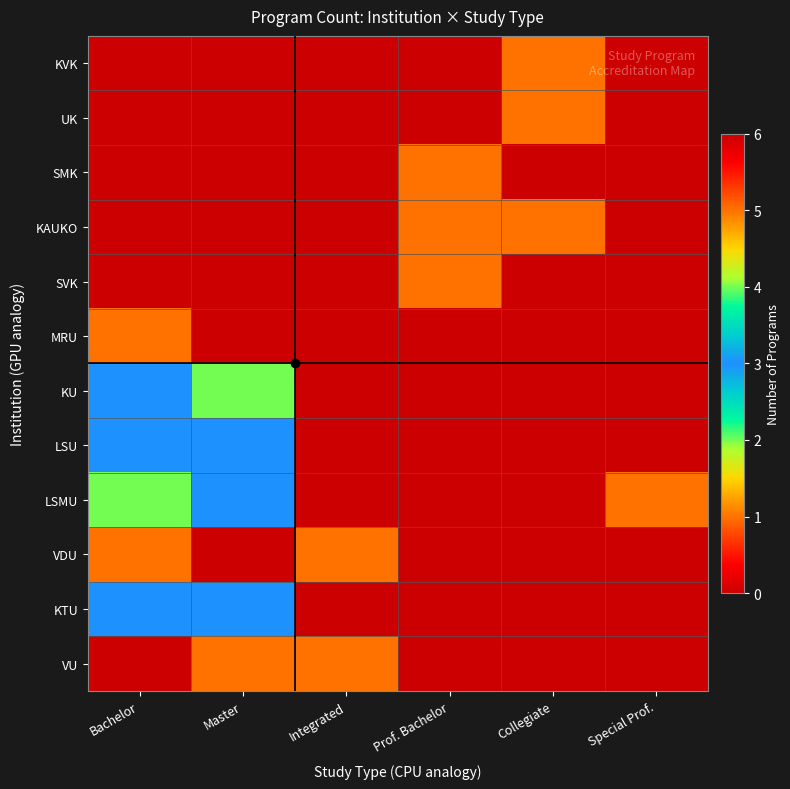

At how many categories does at least one series exceed 3?

2